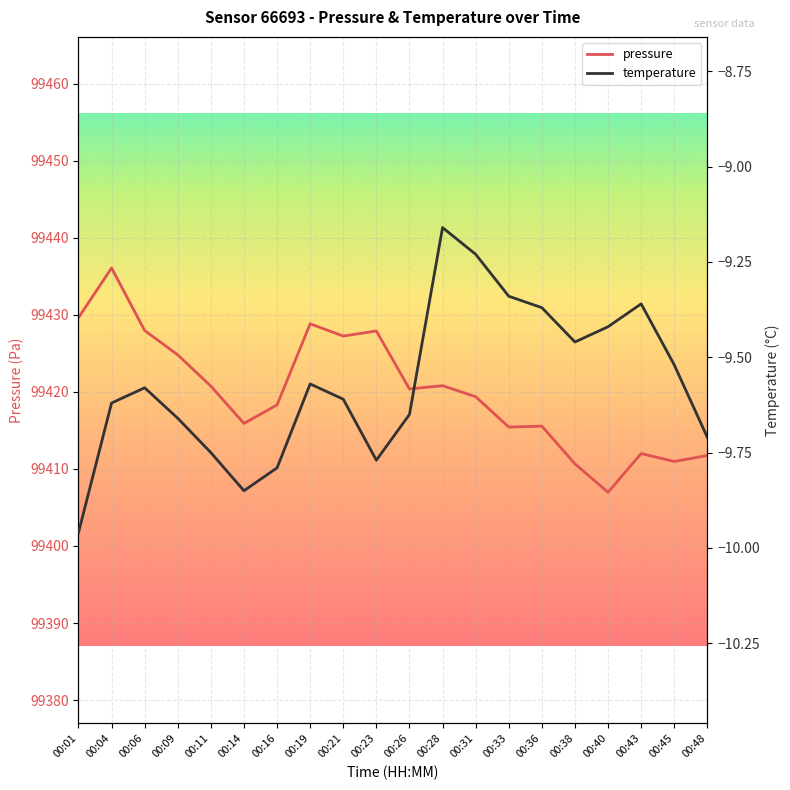

What is the value of the temperature point at the 2nd from the left?

-9.6